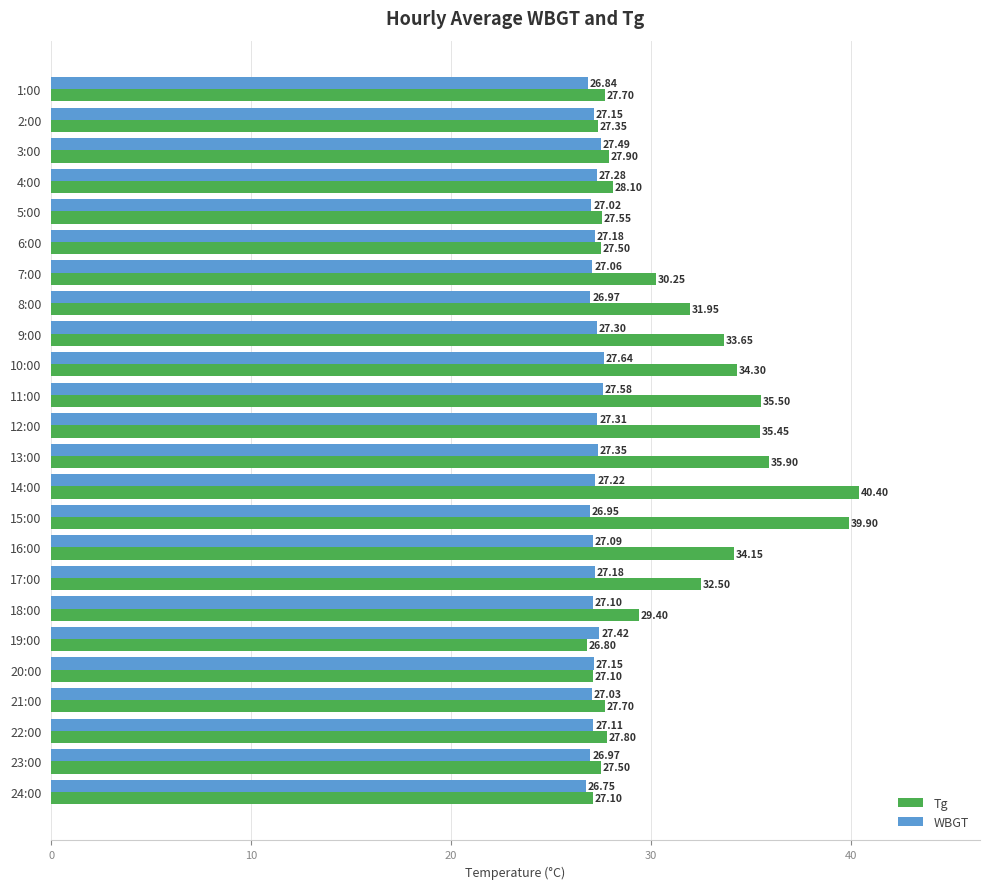

At which category does the chart reach its peak across all series?

14:00